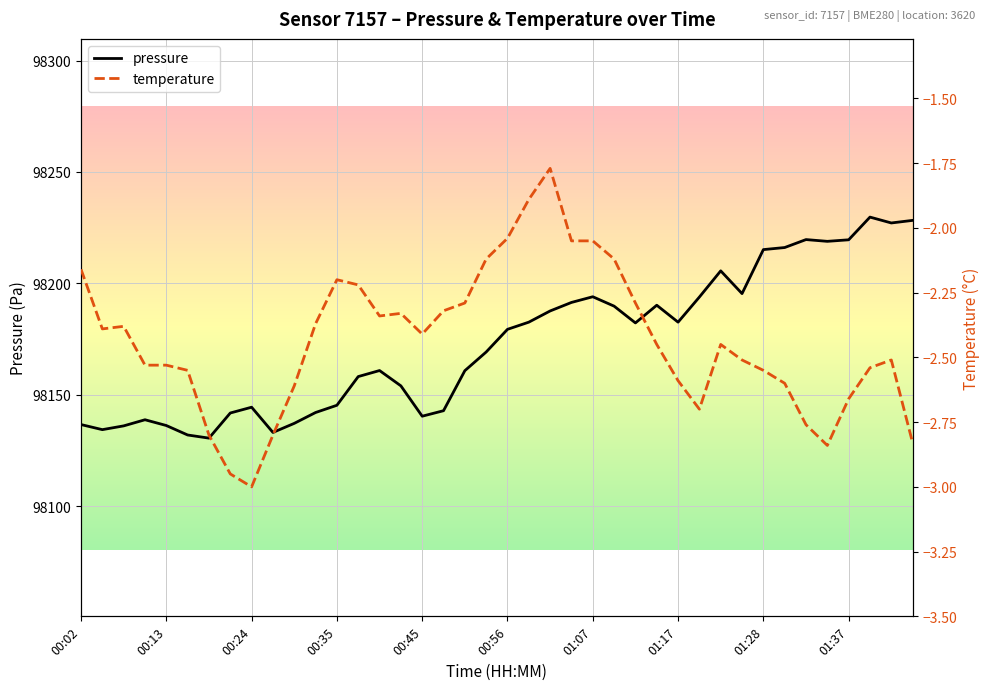

How many lines are shown in the chart?

2